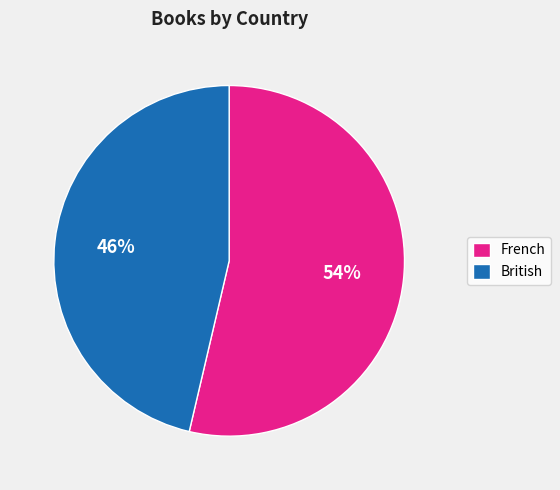

Is British the majority of the pie?

No